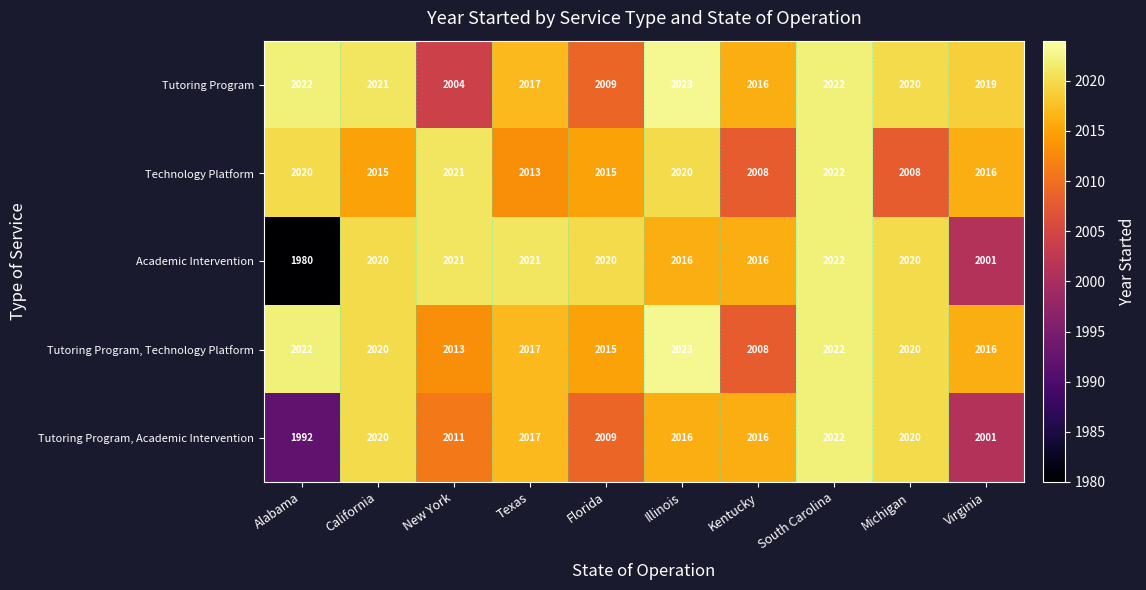

Which label corresponds to the smallest value in the chart?

Alabama